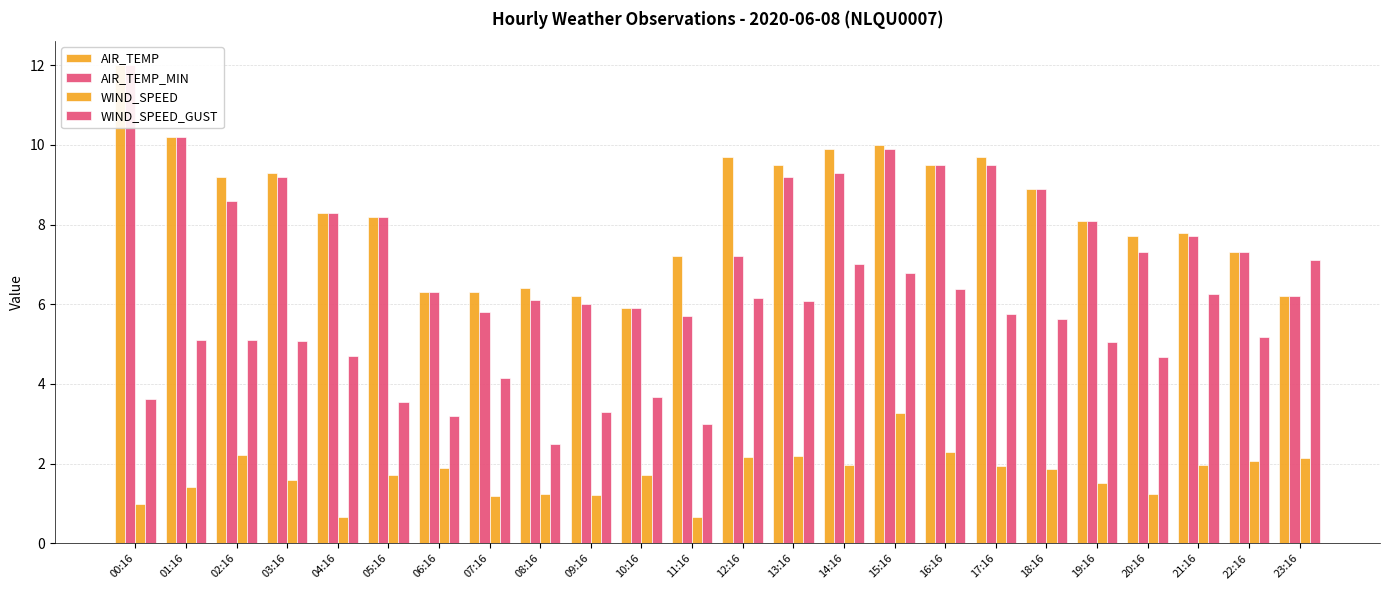

How many bars are there in total?

96